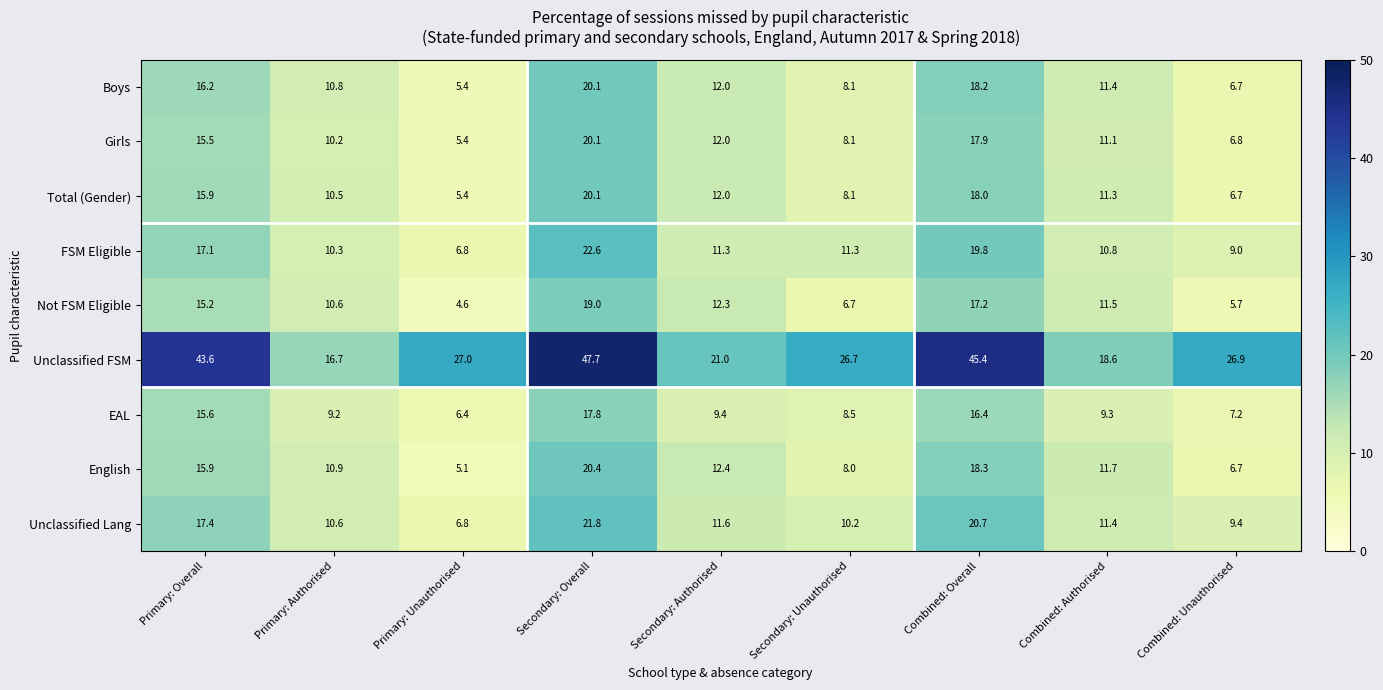

What is the total value across all series at Primary: Authorised?

99.8